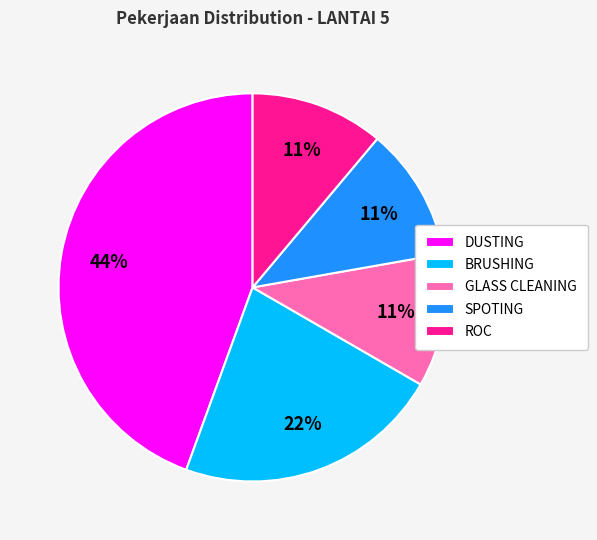

Does GLASS CLEANING represent more than half of the total?

No